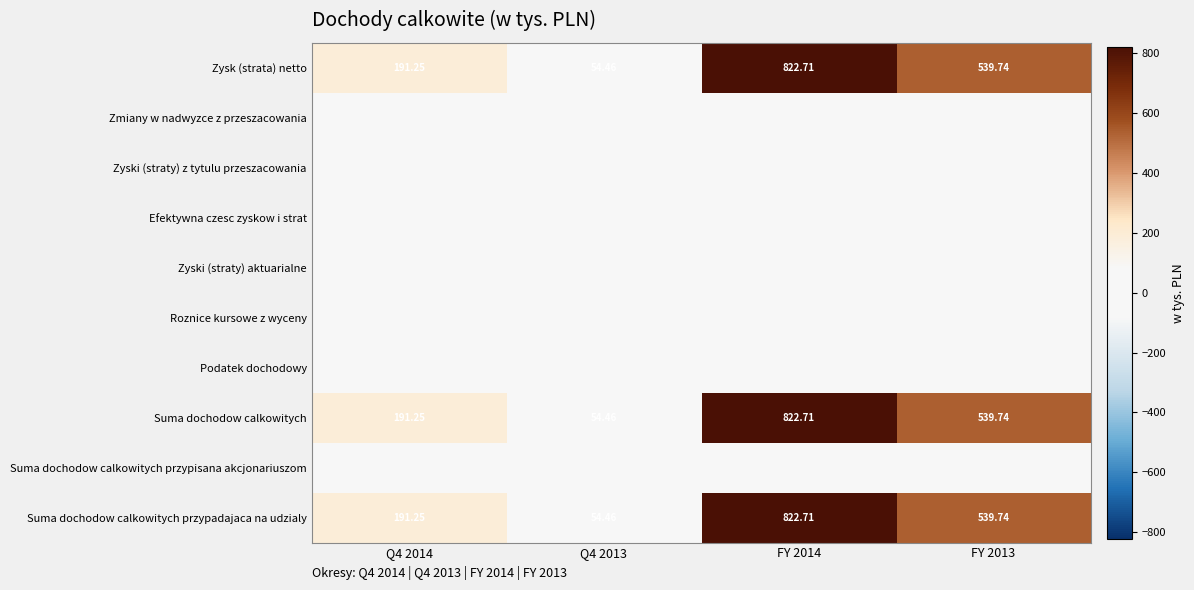

What is the sum of all Zysk (strata) netto values?

1608.2